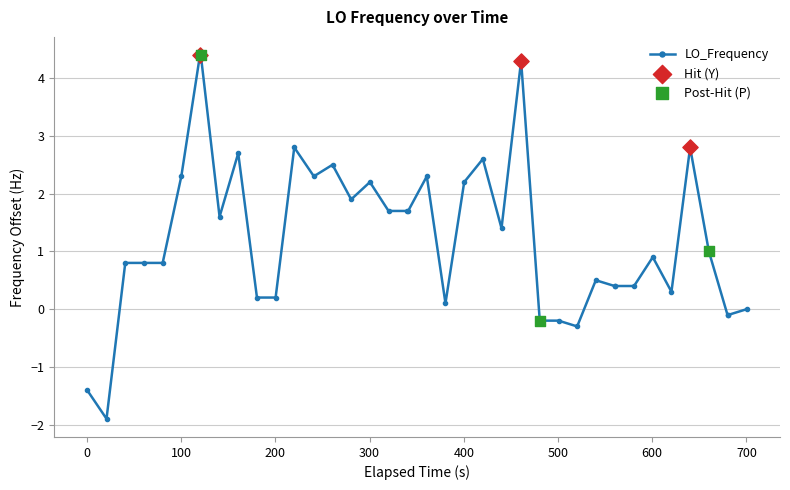

What is the value of the 2nd point from the left?

-1.9